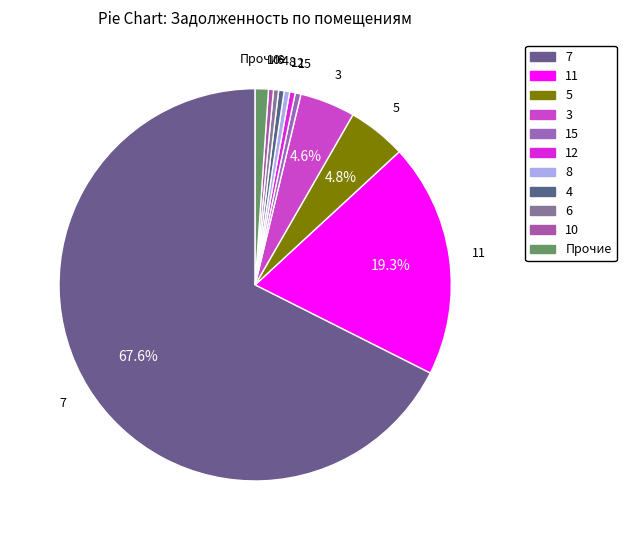

How many slices are in this pie chart?

11